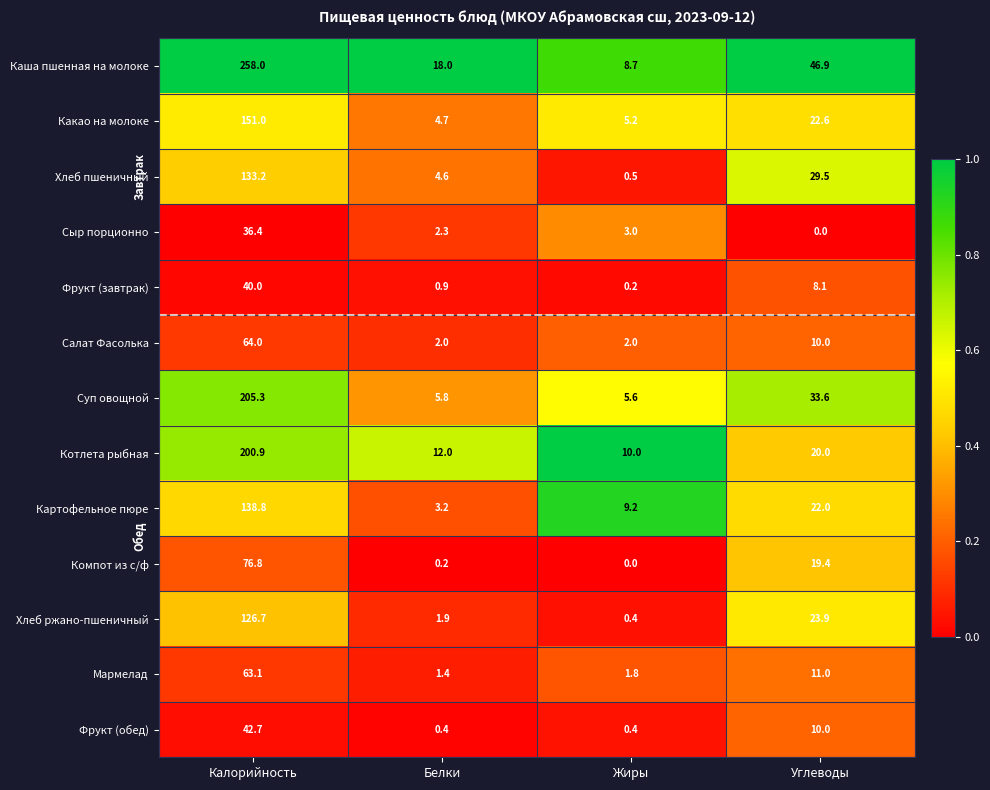

True or false: Сыр порционно has a value of 5.4 at Жиры.

False